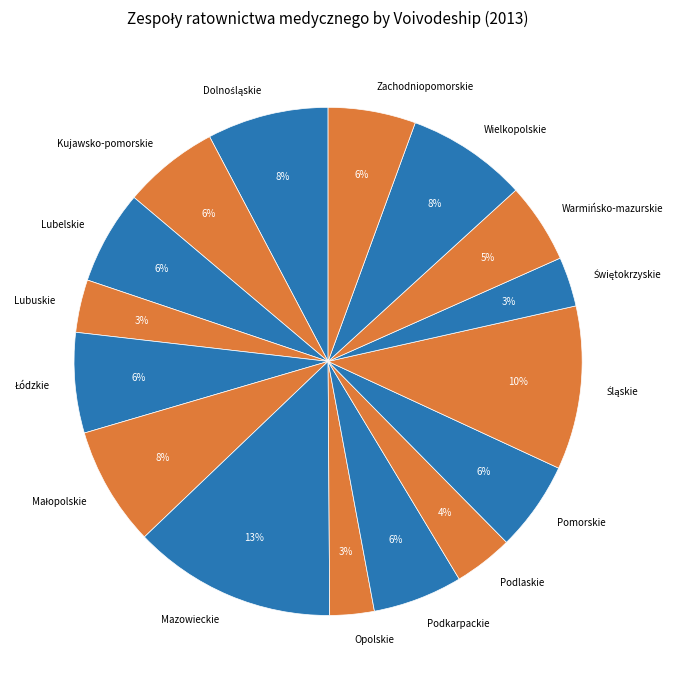

The Warmińsko-mazurskie slice represents 17% of the pie. True or false?

False